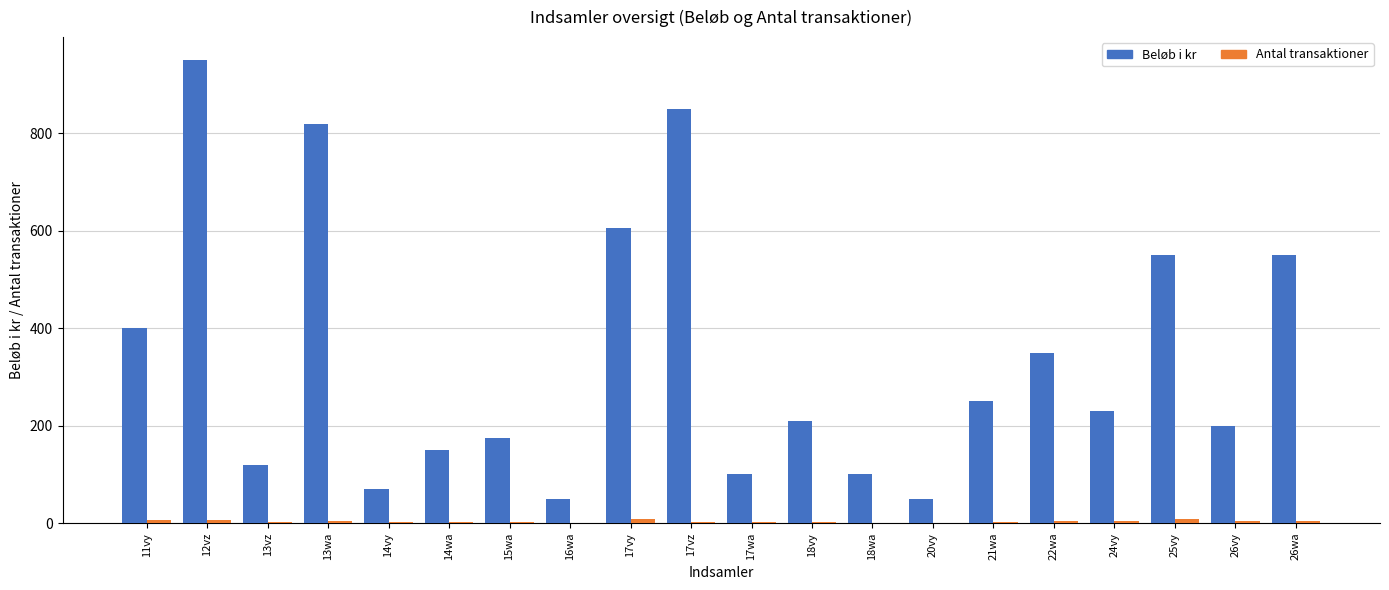

The value of Beløb i kr at 11vy is 533. True or false?

False